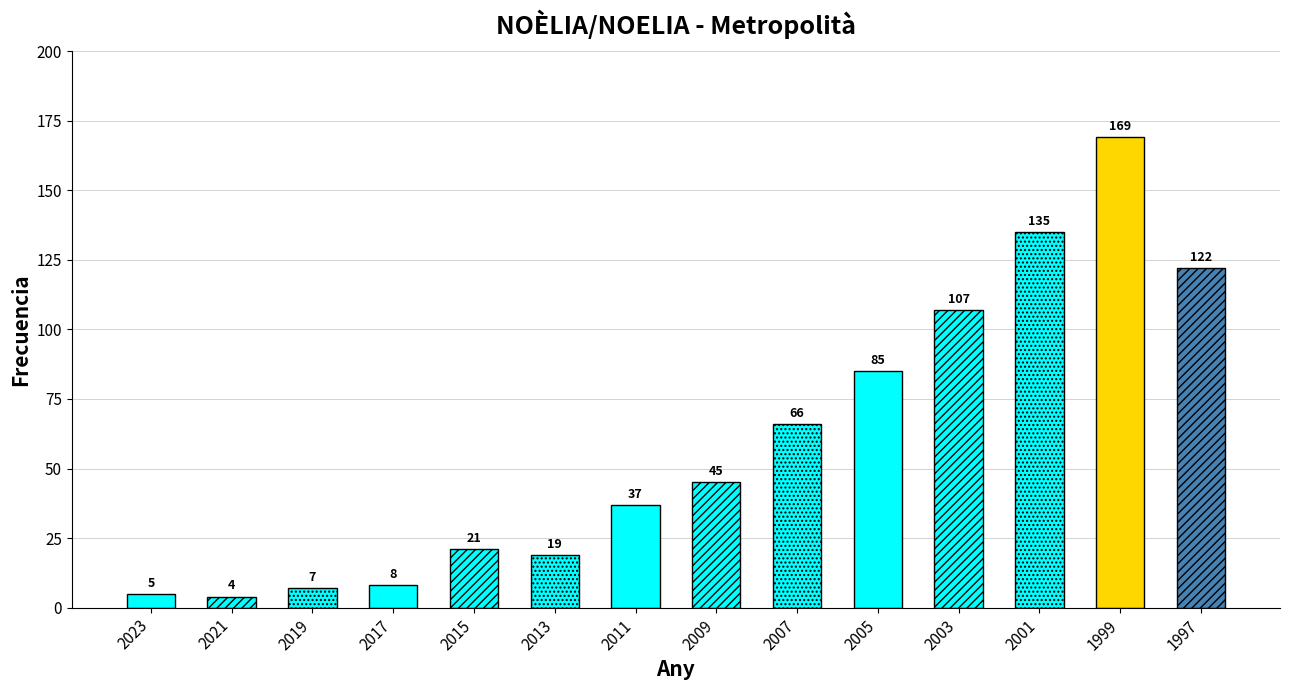

At which category does the chart reach its peak across all series?

1999